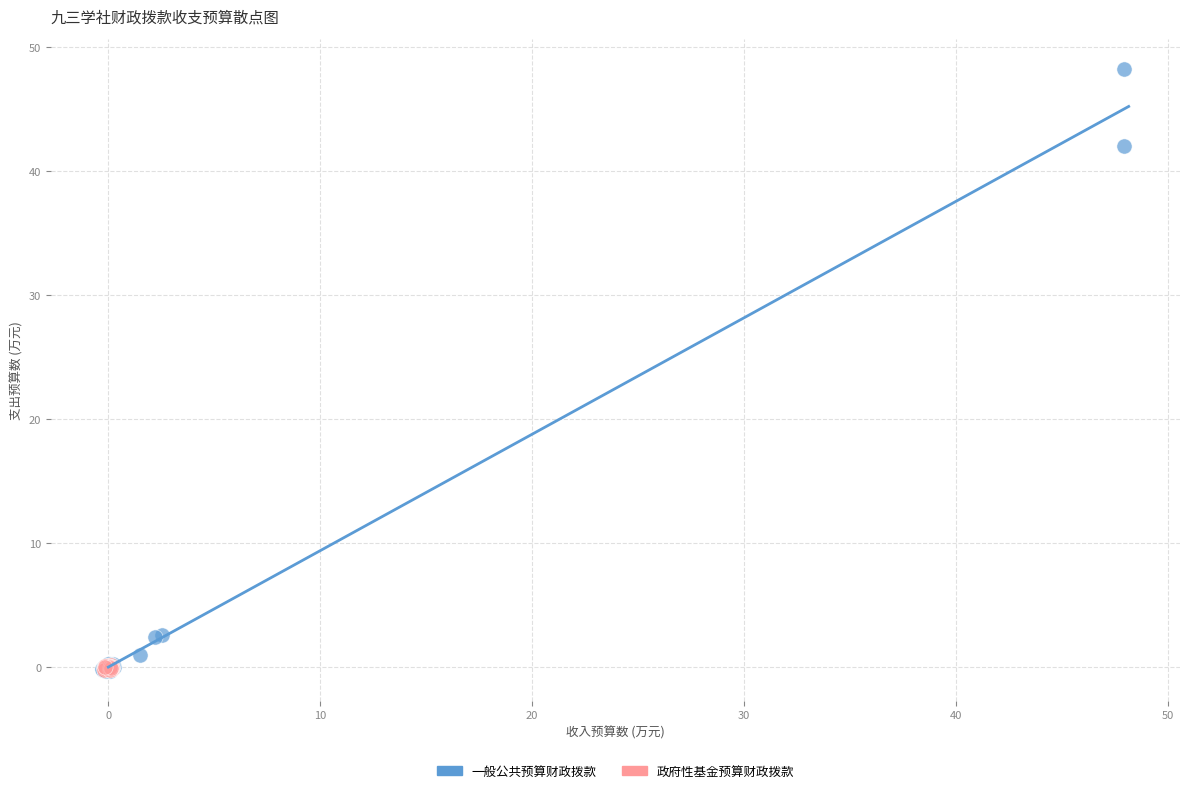

Which series has the widest spread of Y values?

一般公共预算财政拨款